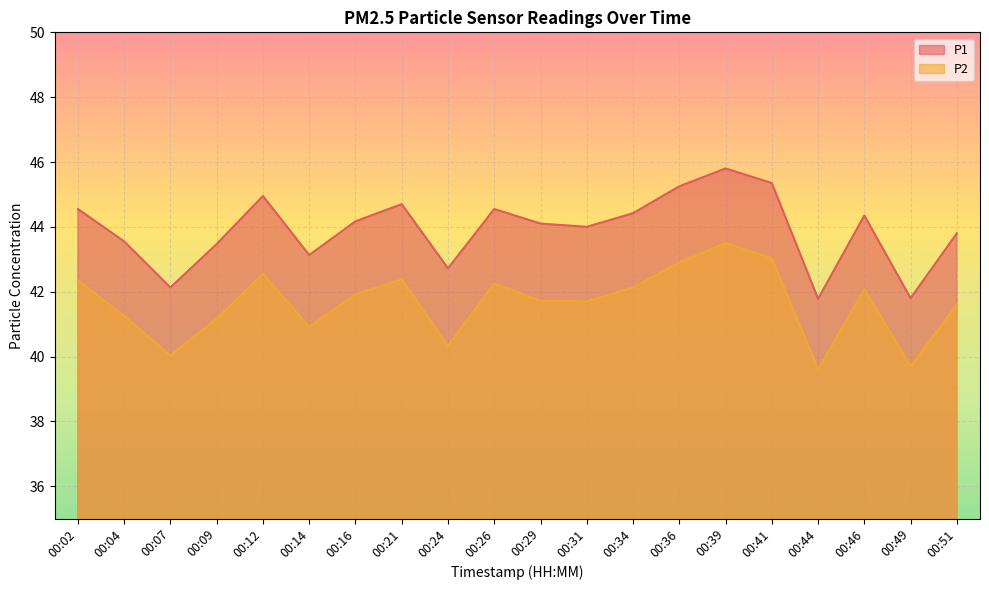

At which category is the sum across all series the highest?

00:39